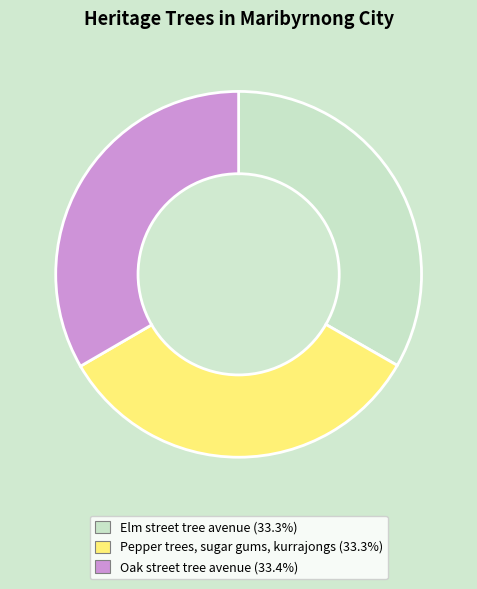

Combined, do Elm street tree avenue and Pepper trees, sugar gums, kurrajongs account for over 50%?

Yes